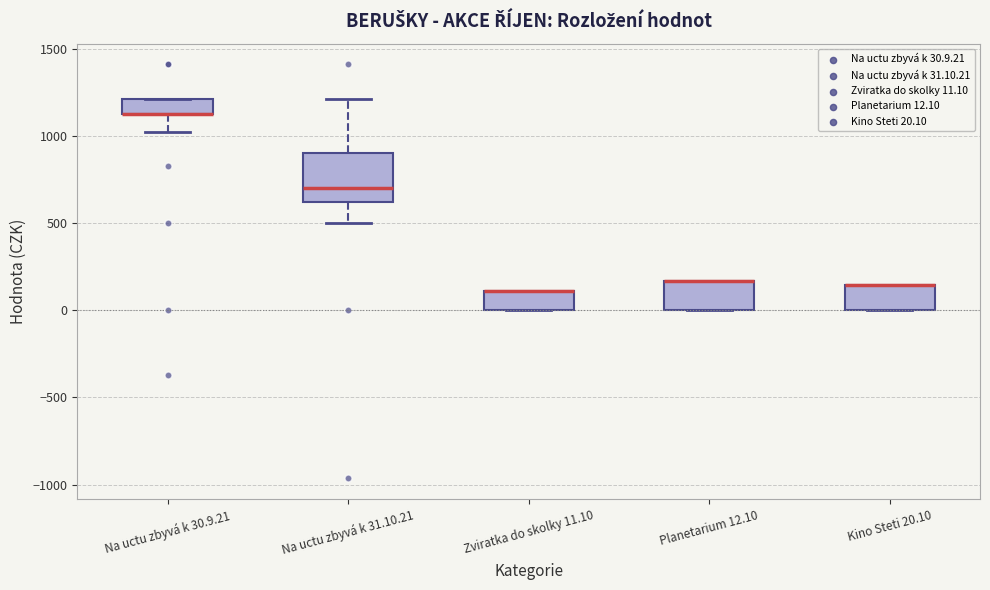

Reading left to right, transcribe this box plot: for each box, give where its median line is, the range the box spans, and where its two whiskers end, as read against the y-axis. The values are not printed on the chart, so give them approximately, as read against the axis.

Na uctu zbyvá k 30.9.21: median 1150 (drawn on the box's lower edge), box 1150 to 1200, whiskers 1050 to 1200
Na uctu zbyvá k 31.10.21: median 700, box 600 to 900, whiskers 500 to 1200
Zviratka do skolky 11.10: median 100 (drawn on the box's upper edge), box 0 to 100, whiskers 0 to 100
Planetarium 12.10: median 150 (drawn on the box's upper edge), box 0 to 150, whiskers 0 to 150
Kino Steti 20.10: median 150 (drawn on the box's upper edge), box 0 to 150, whiskers 0 to 150